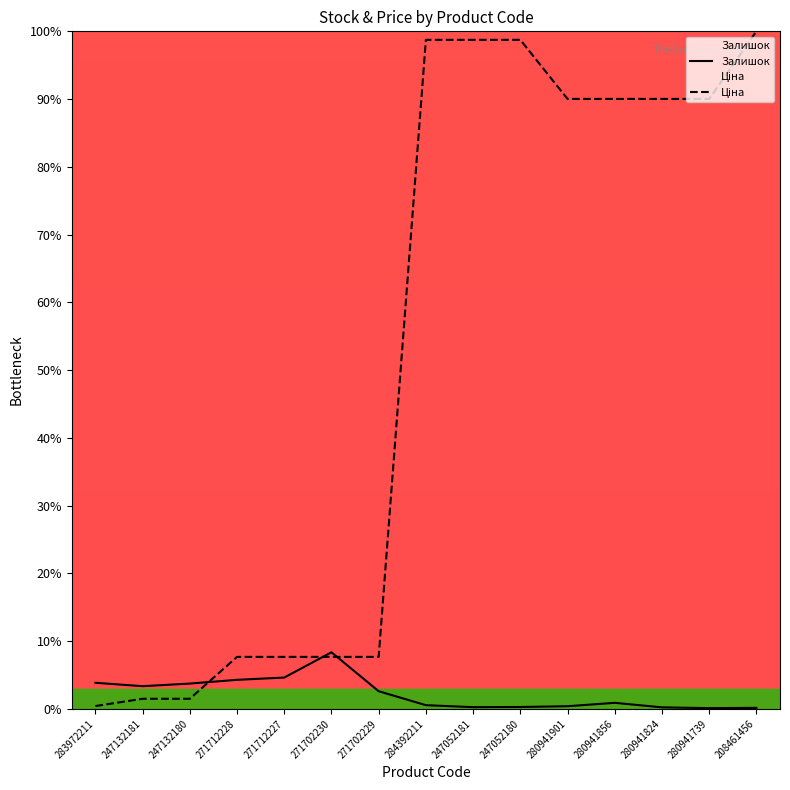

How many times do Залишок and Ціна cross each other?

3